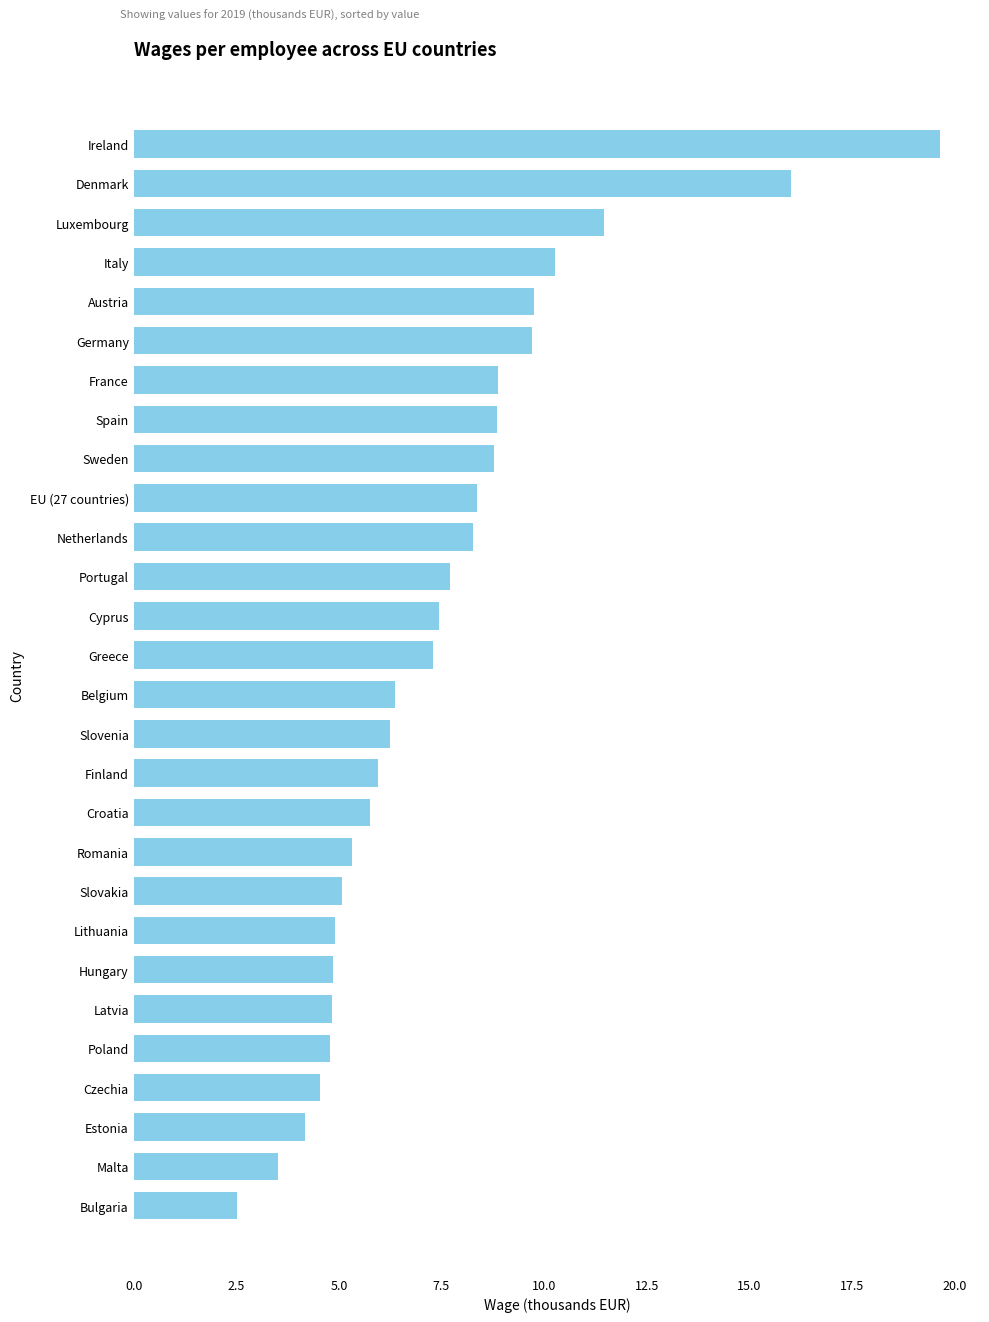

What is the label of the 14th bar from the bottom?

Belgium